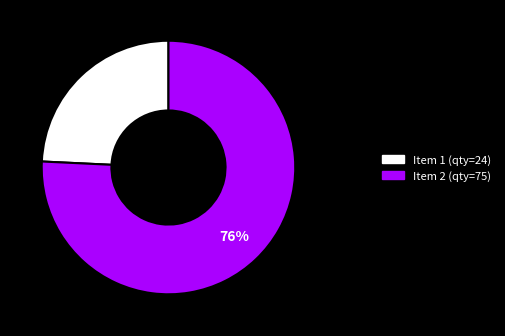

To the nearest percent, what is the average slice percentage?

50%